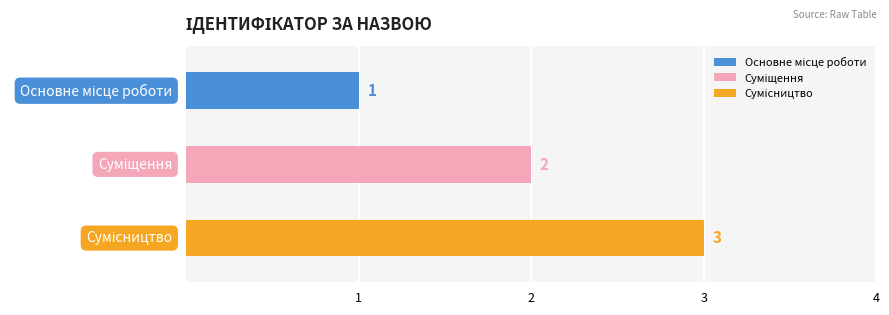

Rank the categories by value from lowest to highest.

Основне місце роботи, Суміщення, Сумісництво